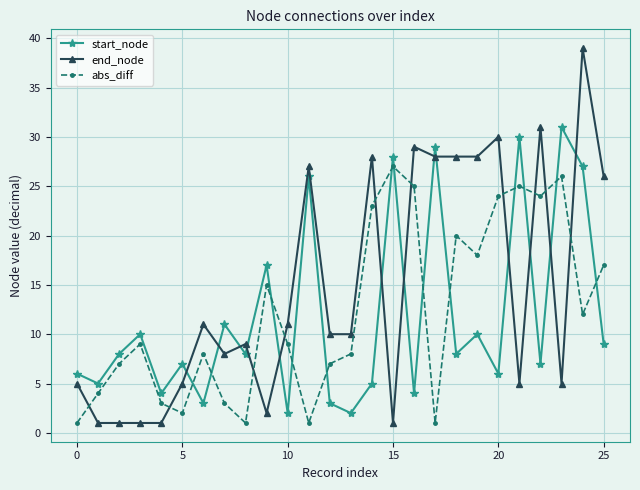

Does the chart have visible grid lines?

Yes